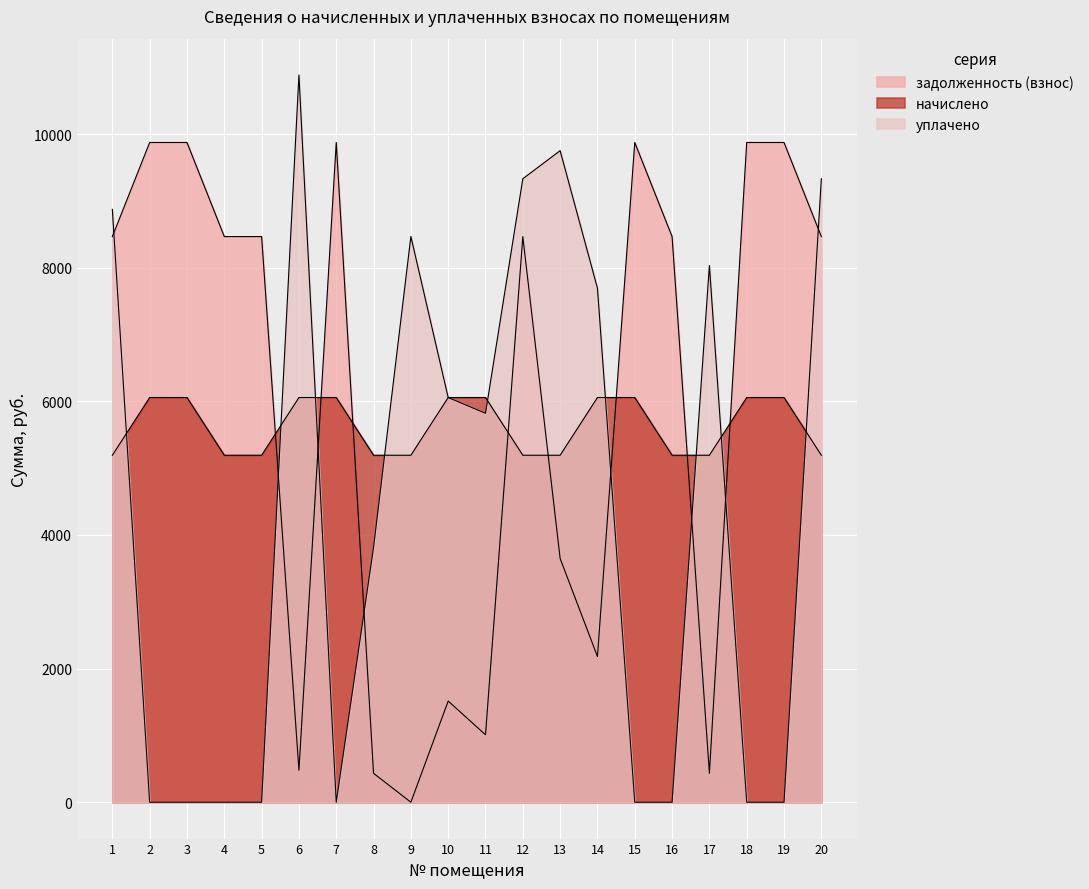

Rank the series at 13 from lowest to highest value.

задолженность (взнос), начислено, уплачено